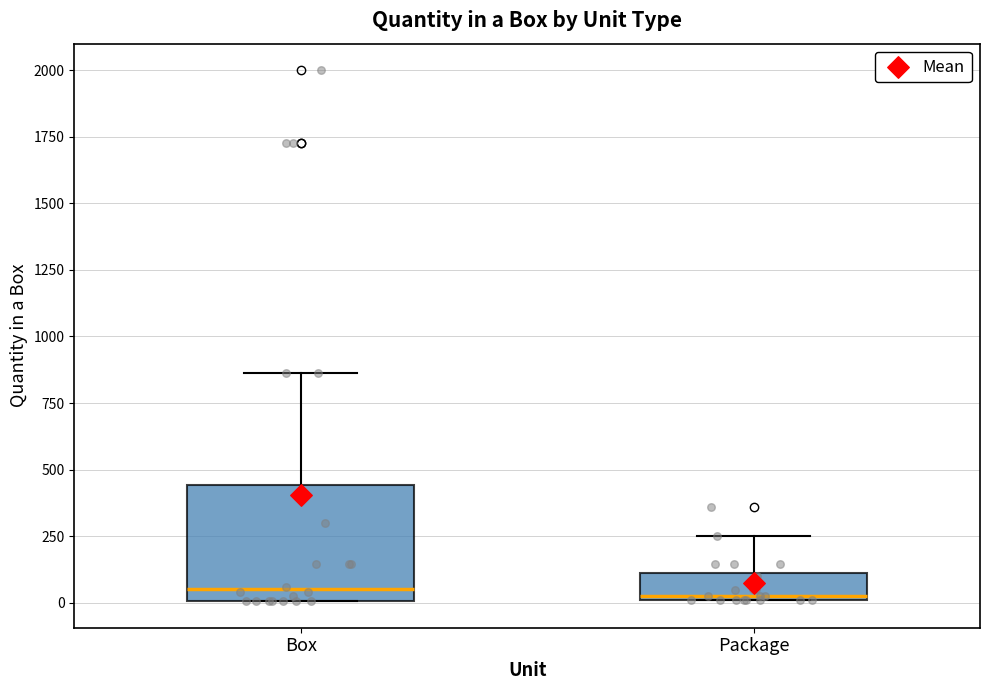

Comparing the boxes themselves (not the whiskers), which one is the tallest?

Box